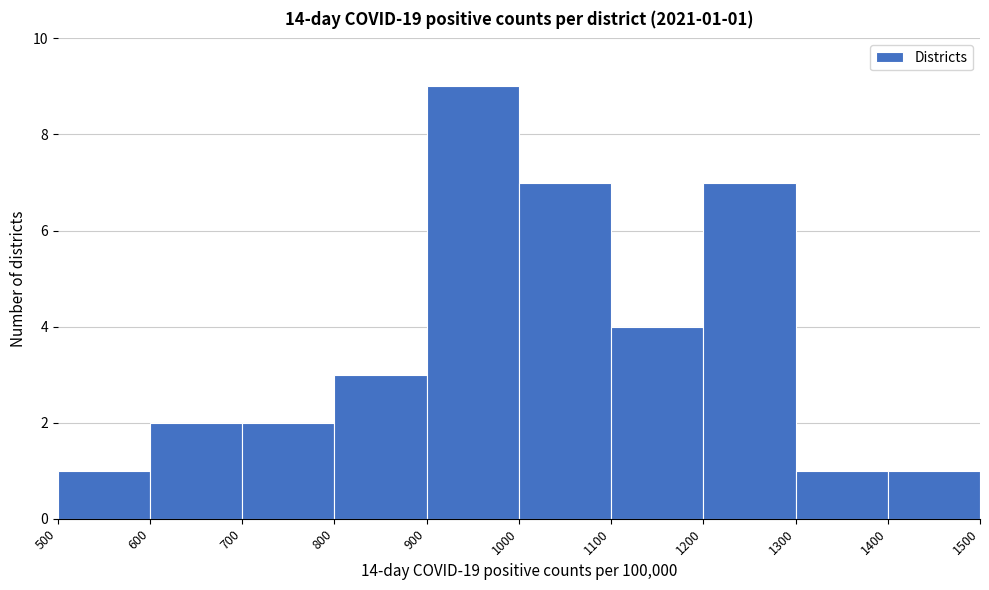

Which range on the x-axis has the tallest bar?

900 to 1000